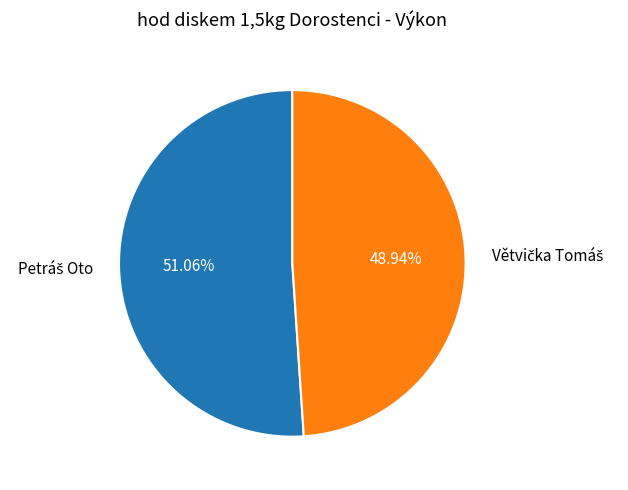

Is there a majority slice in this chart?

Yes